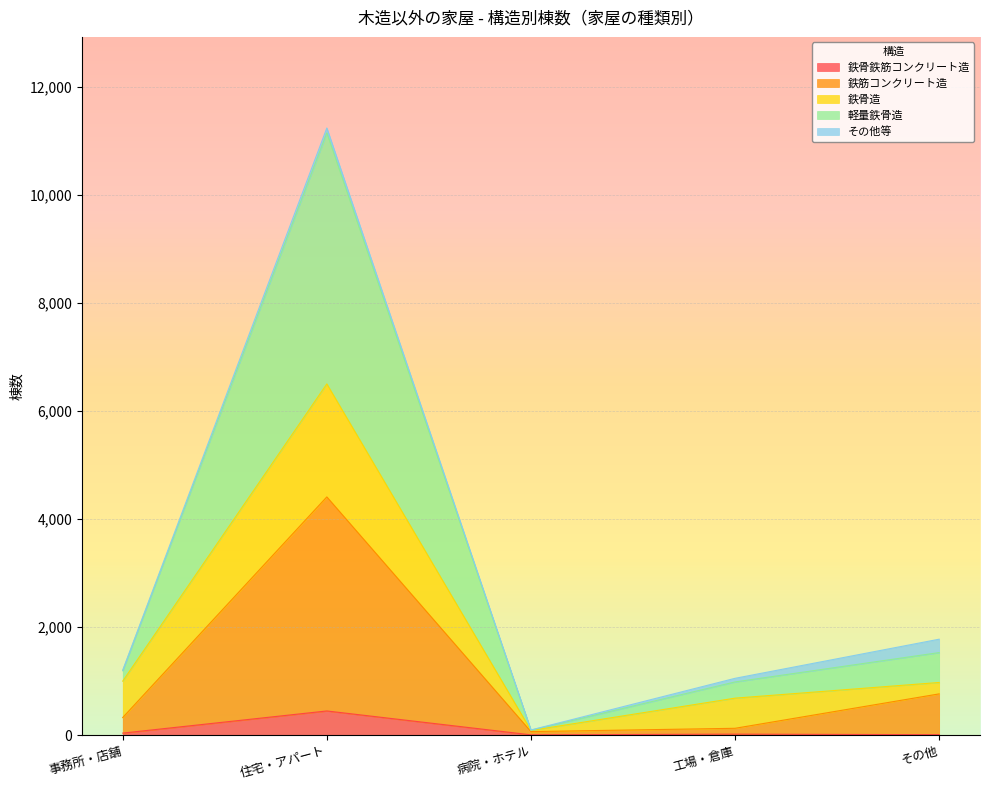

Does the chart display data point markers on the line(s)?

No